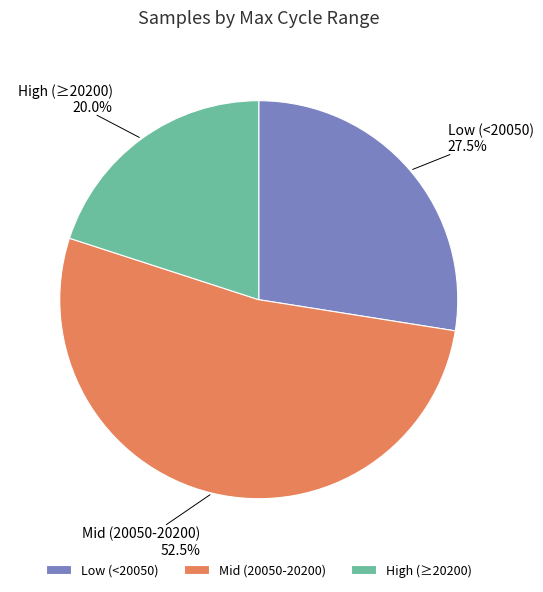

Combined, do High (≥20200) and Mid (20050-20200) account for over 50%?

Yes